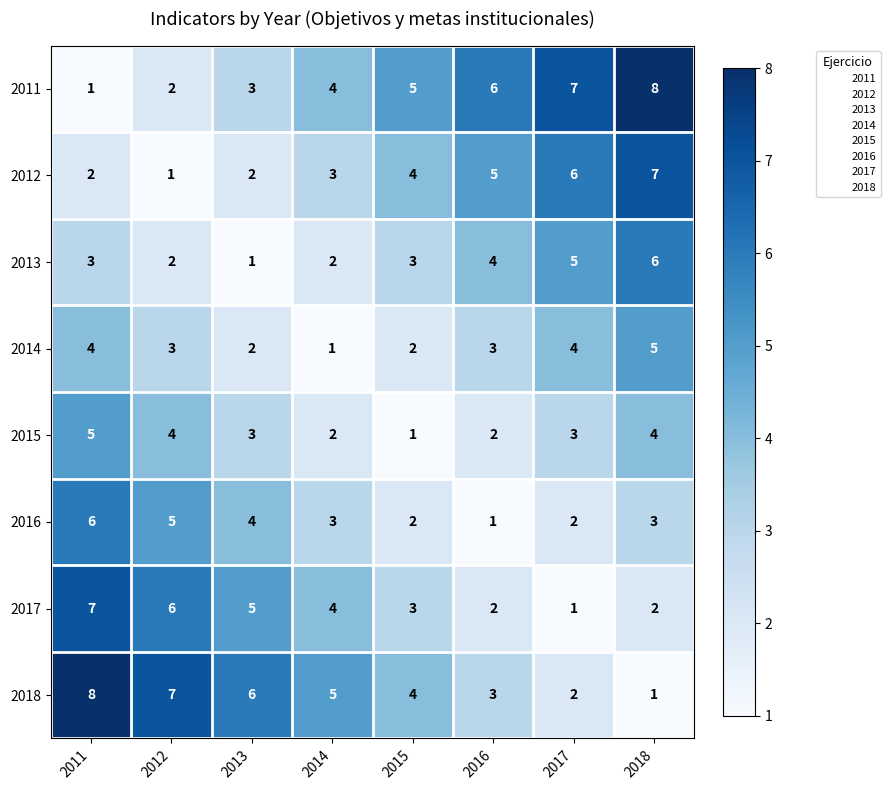

Is the value of 2015 at 2014 greater than the value of 2018 at 2016?

No